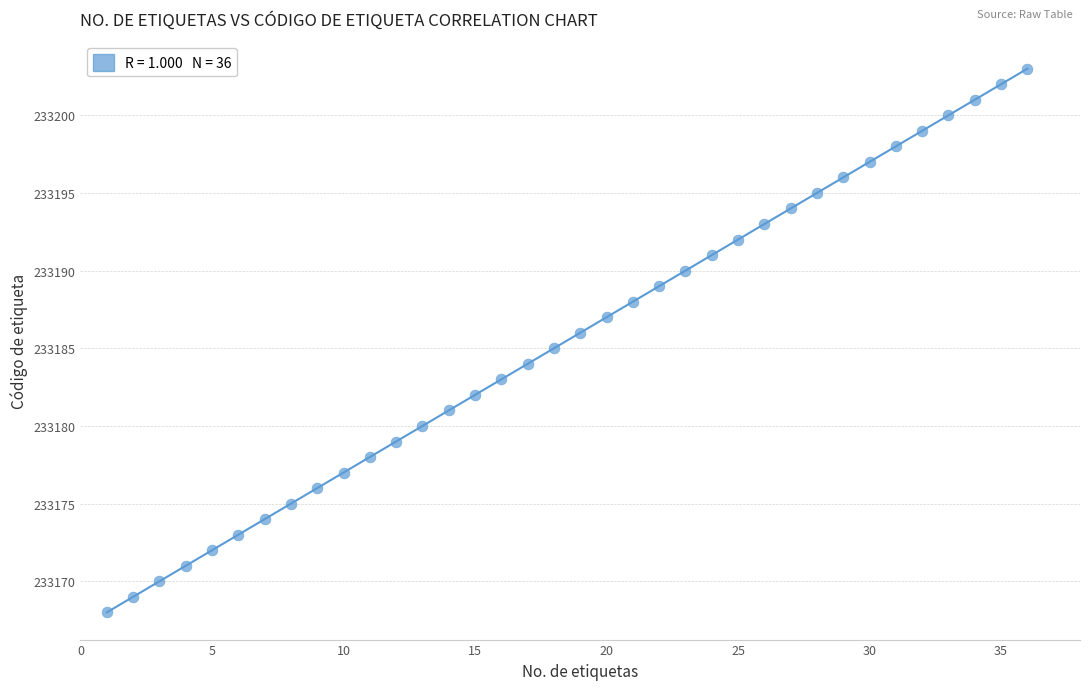

What is the range of X values (max minus min)?

35